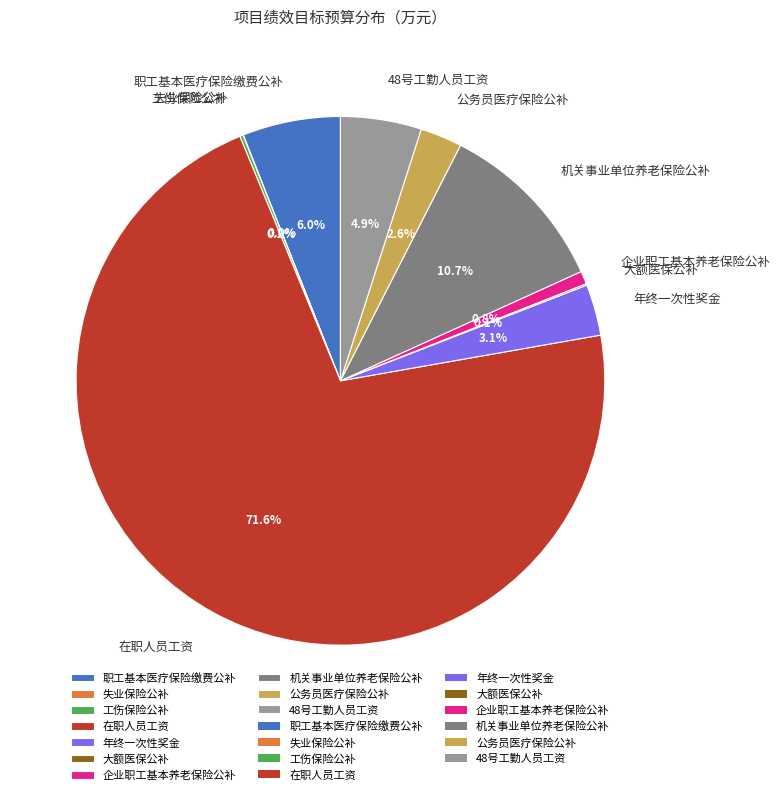

Does any single category account for the majority?

Yes